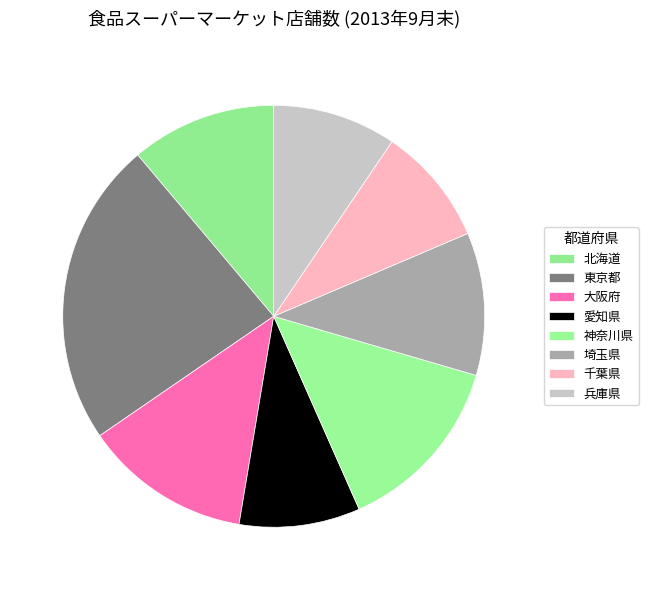

To the nearest percent, what percentage of the pie is 兵庫県?

9%